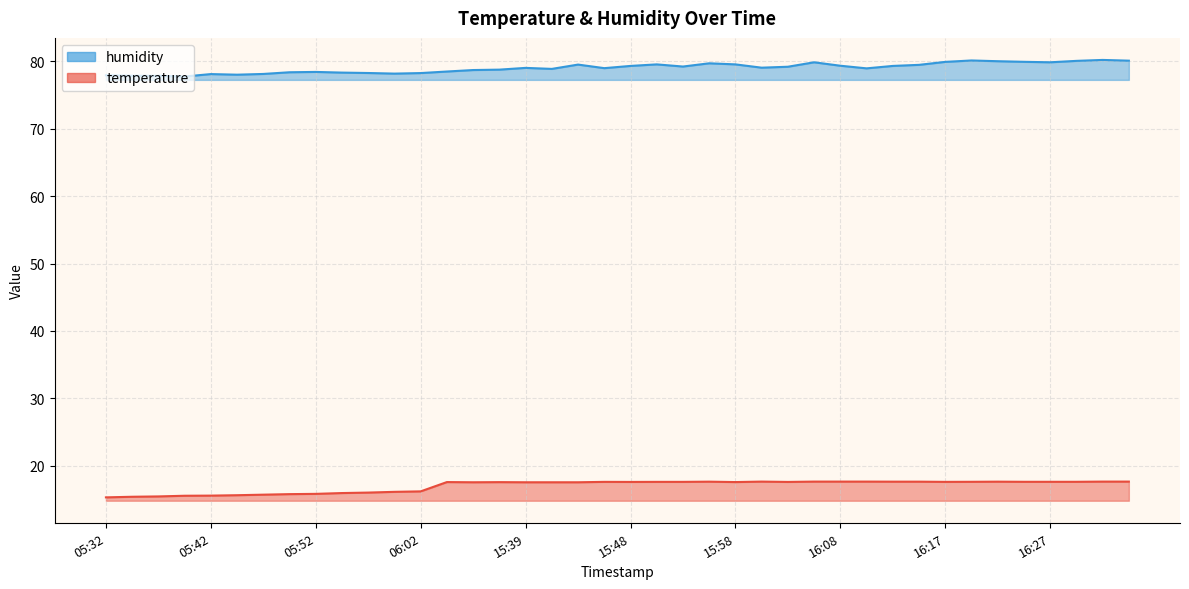

How many distinct data groups are displayed?

2